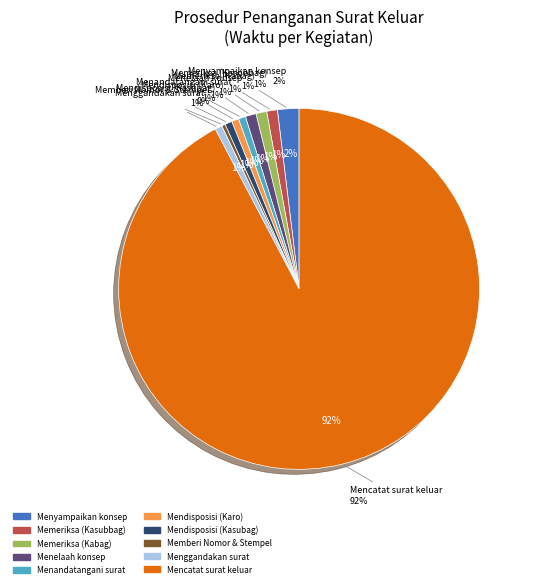

Count the number of slices in the pie.

10